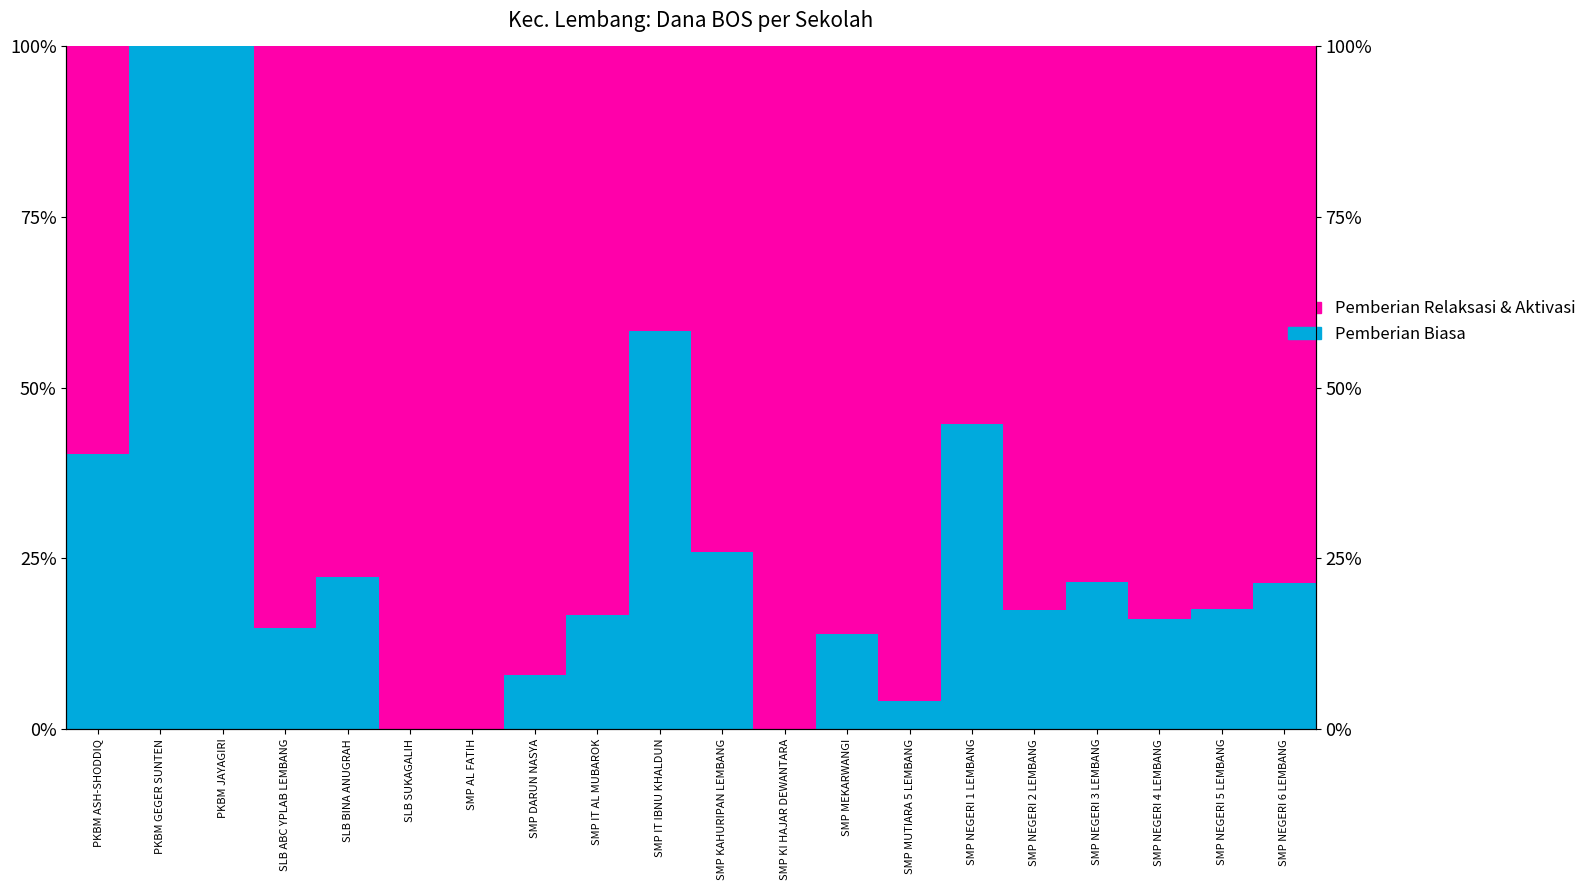

What is the label of the 15th bar from the left?

SMP NEGERI 1 LEMBANG